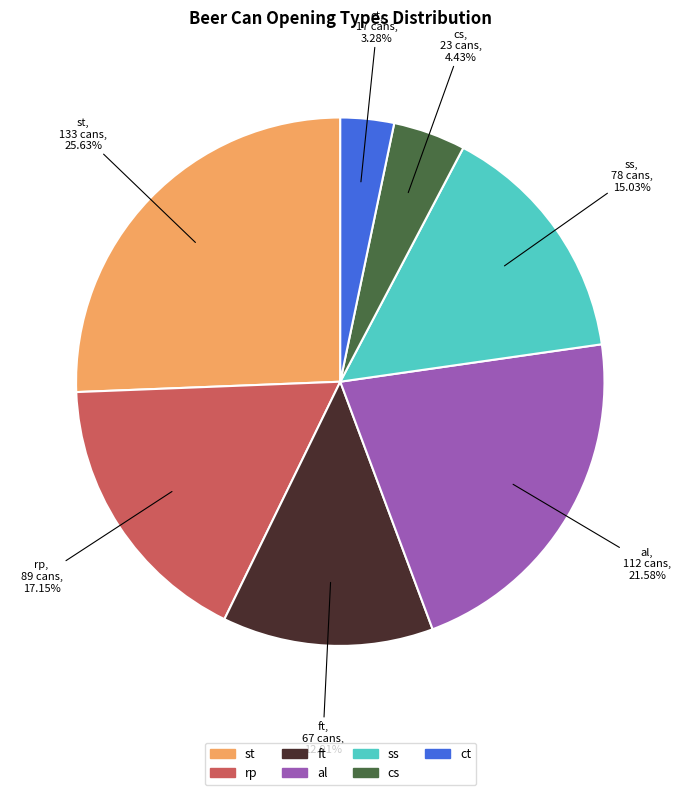

How many segments does this pie chart have?

7